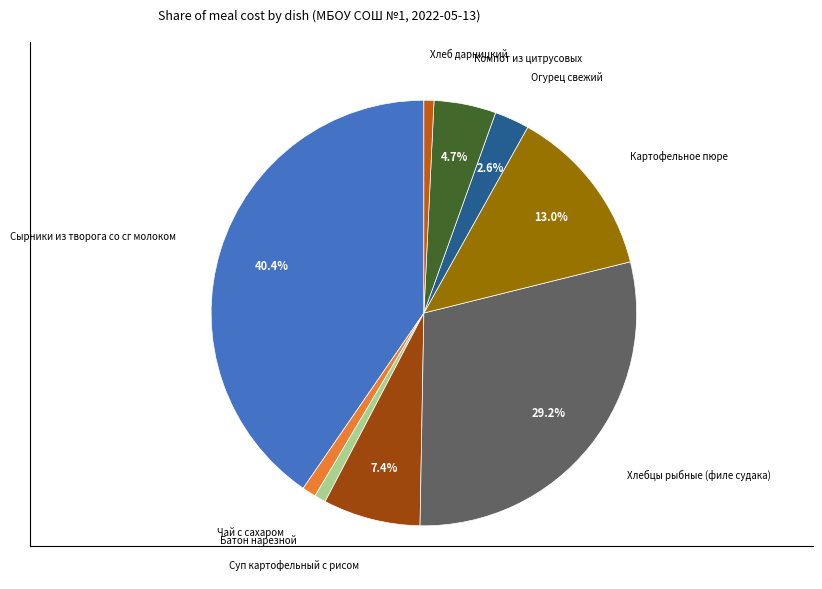

Count the number of slices in the pie.

9